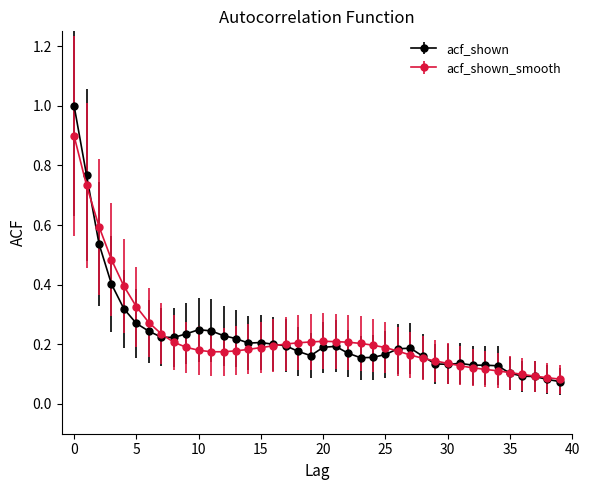

Which series has the largest range (max minus min)?

acf_shown